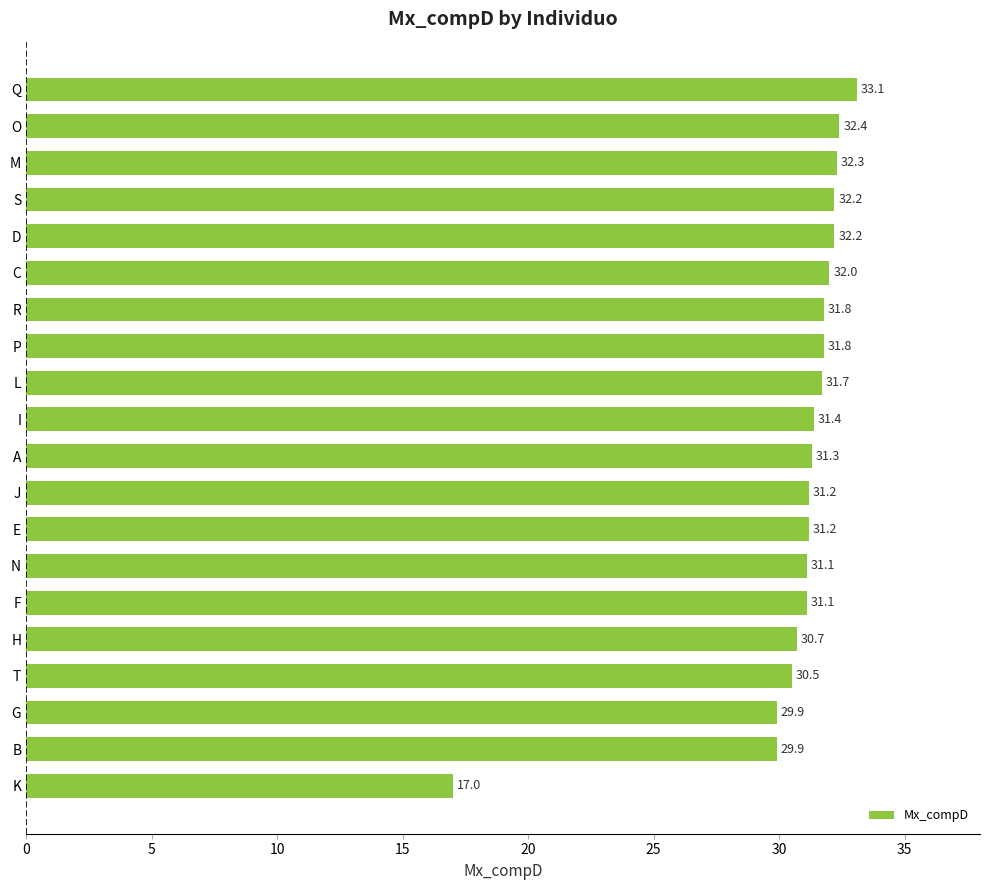

Read the value at E.

31.2